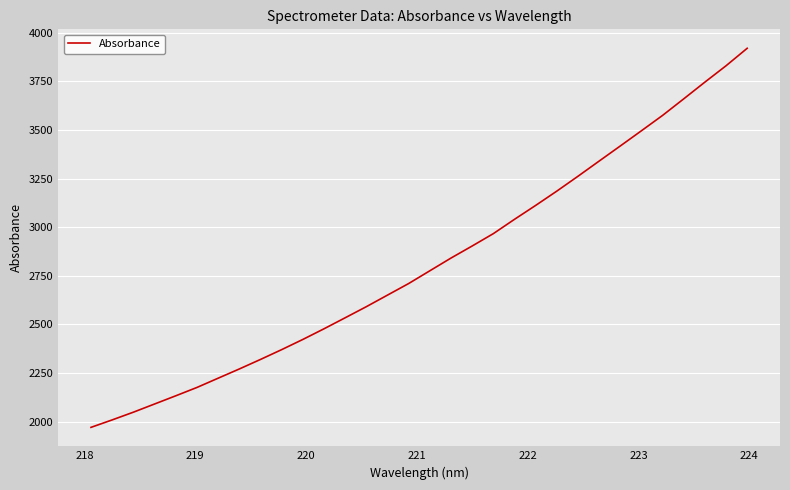

What is the greatest value displayed?

3920.2